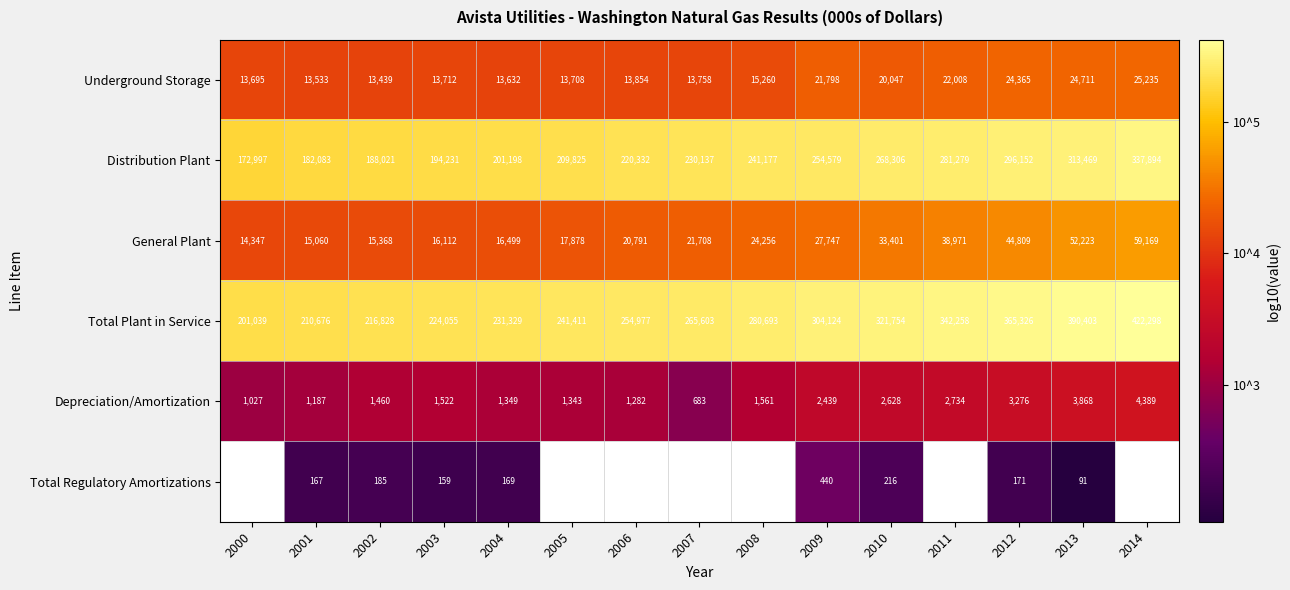

Rank the categories by Total Plant in Service value from lowest to highest.

2000, 2001, 2002, 2003, 2004, 2005, 2006, 2007, 2008, 2009, 2010, 2011, 2012, 2013, 2014